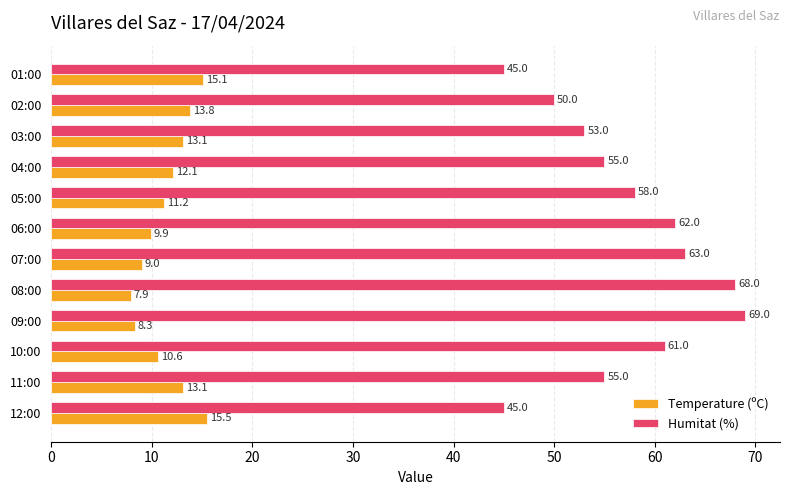

What are all the series names shown in the legend?

Temperature (ºC), Humitat (%)